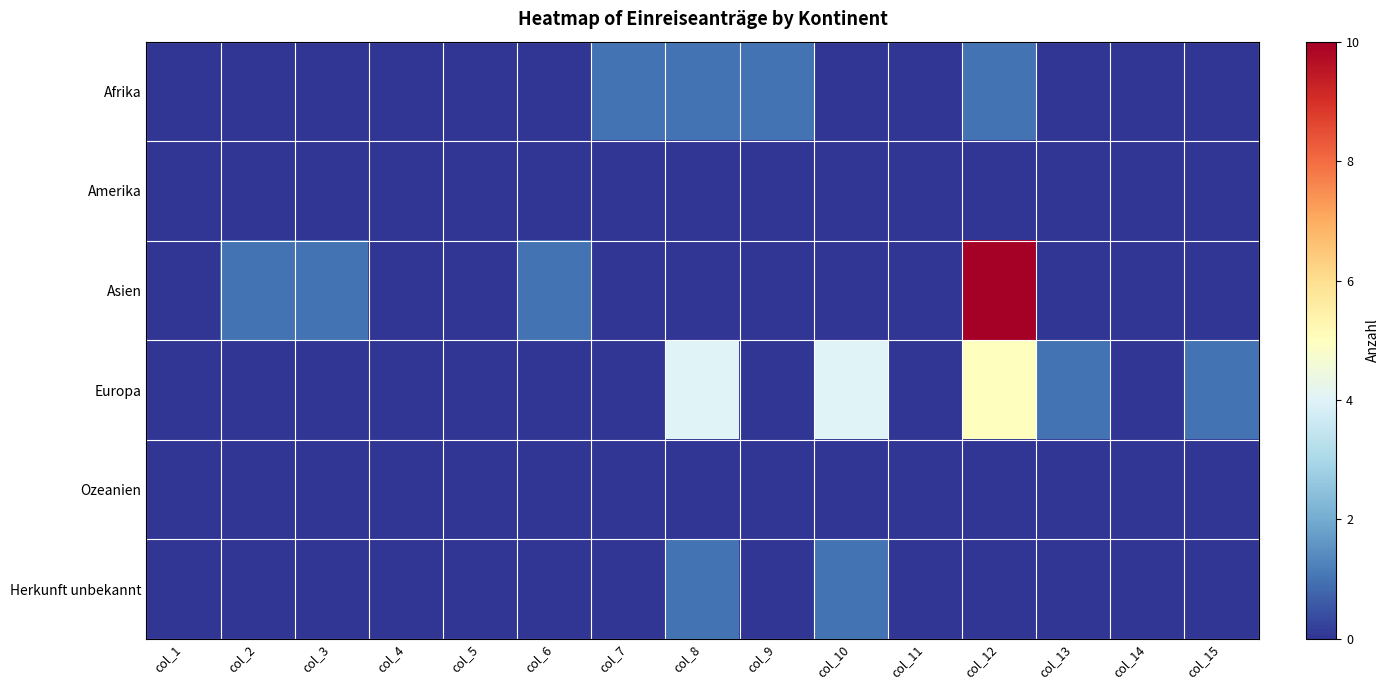

Which has a higher value, col_9 or col_2?

col_9